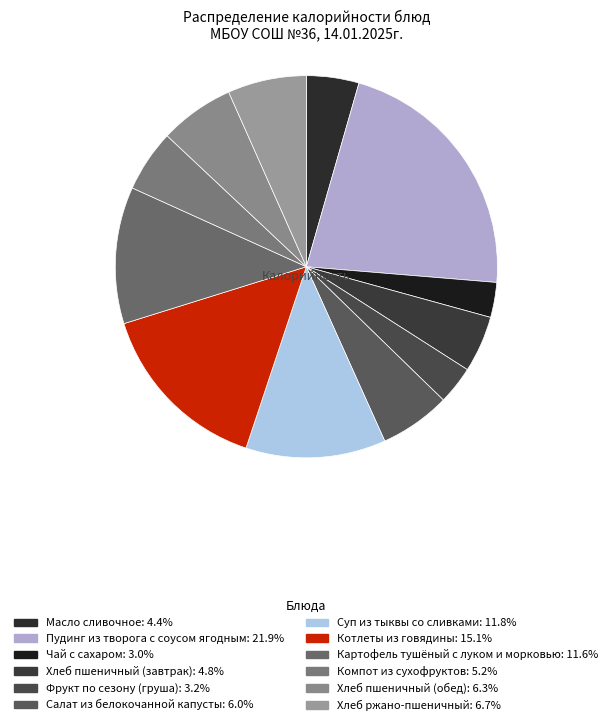

Is Котлеты из говядины the majority of the pie?

No